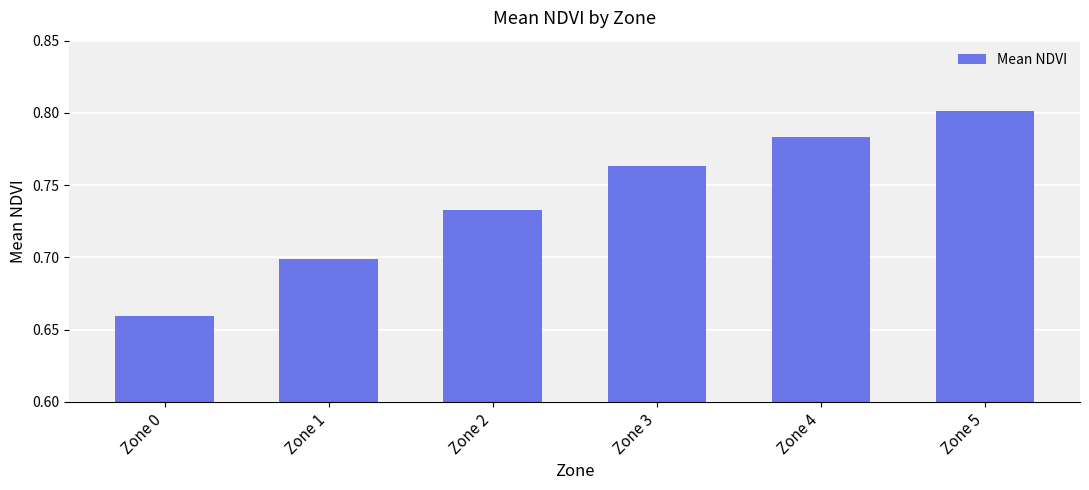

Does the chart contain any negative values?

No